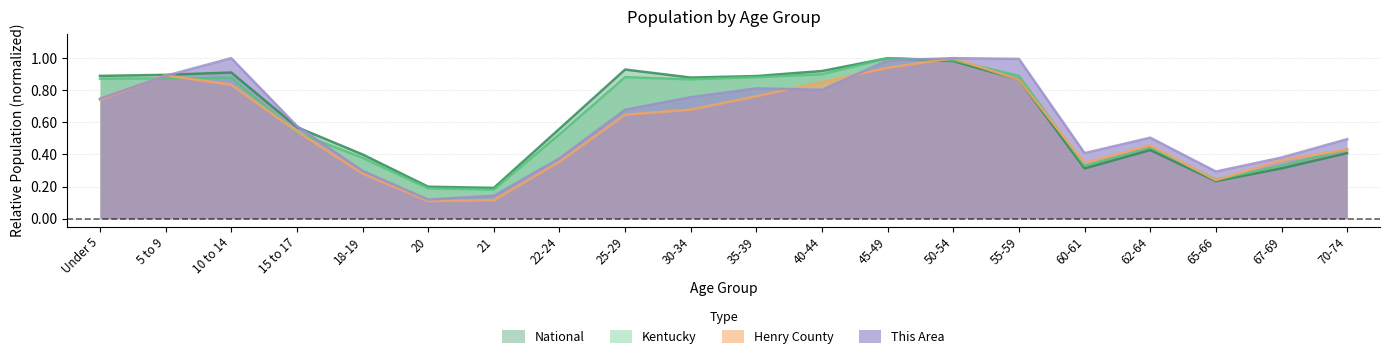

At 20, list the series in order from largest to smallest.

National, Kentucky, This Area, Henry County